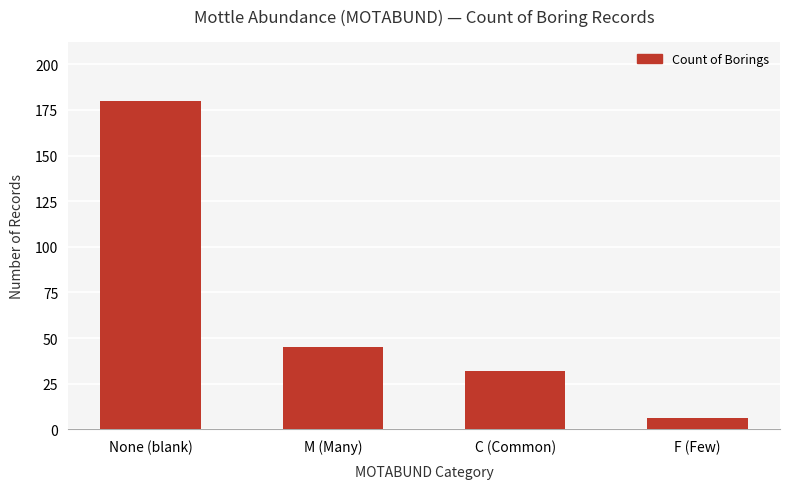

Reading left to right, transcribe all the data shown in this chart.

180	45	32	6